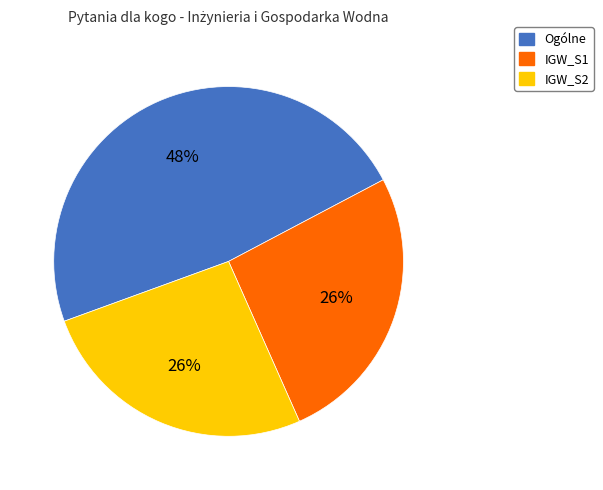

Is there any slice that represents more than half of the pie?

No